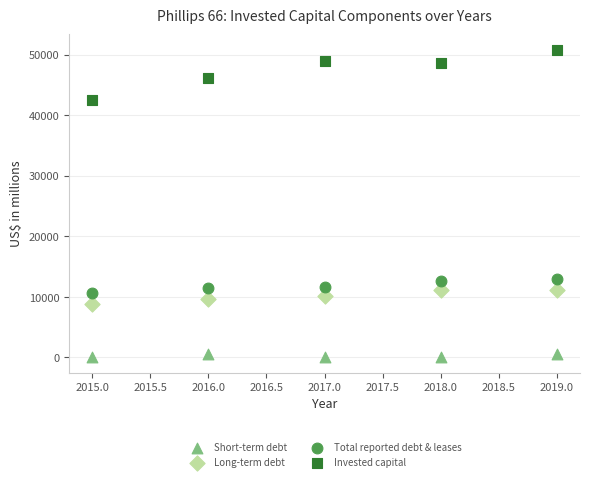

Which series has the largest Y range (max minus min)?

Invested capital